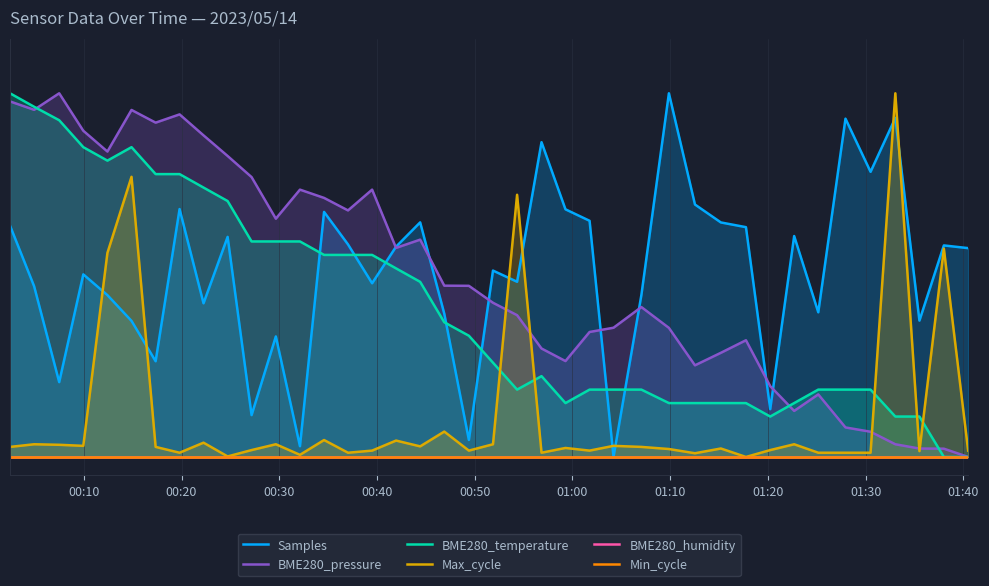

What is the difference between the second highest and second lowest values in the BME280_pressure series?

1.0